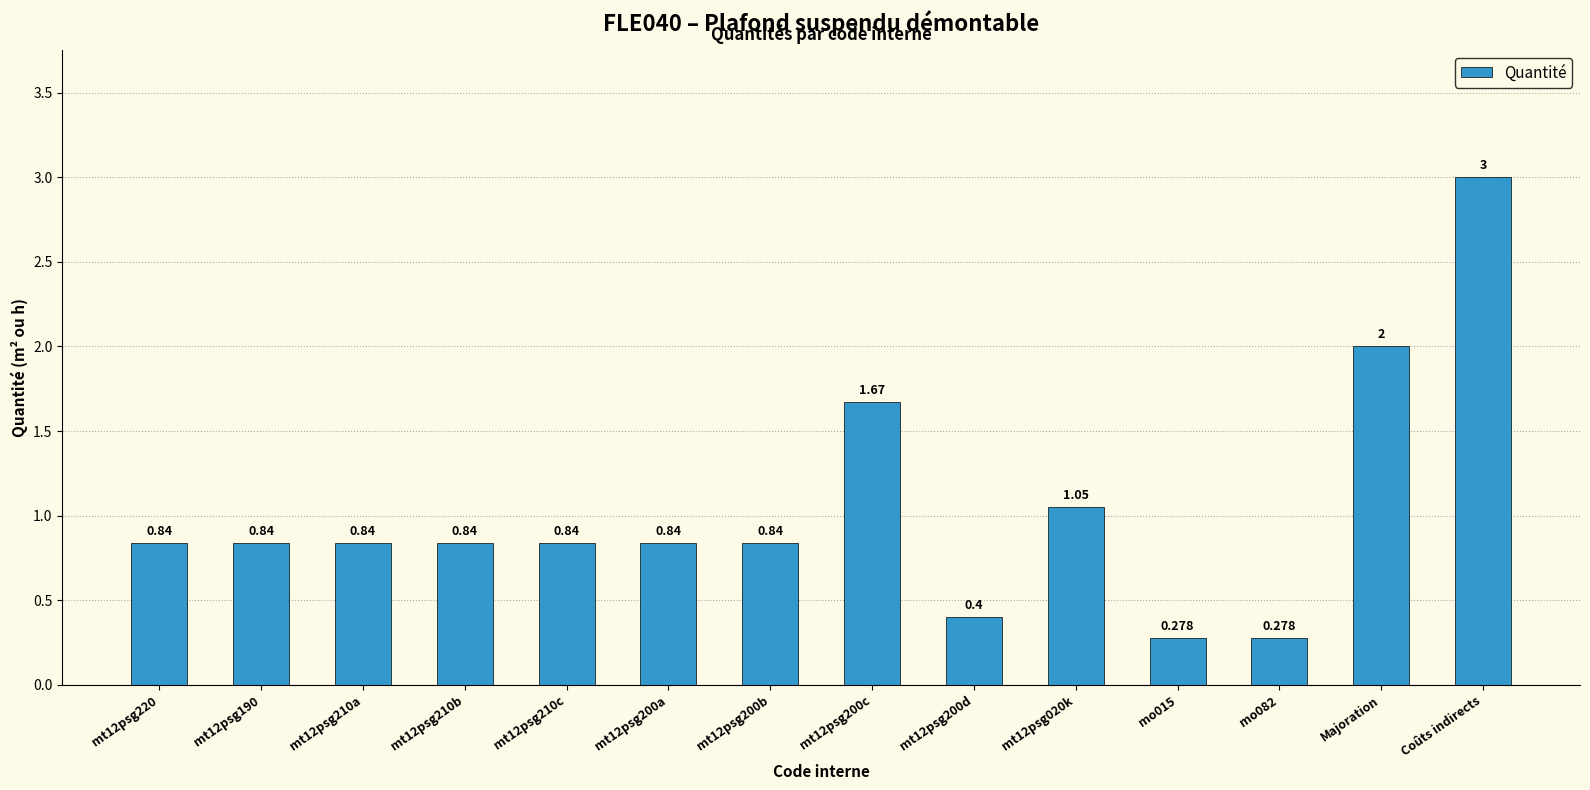

What is the change in value from mt12psg210b to mo015?

-0.6